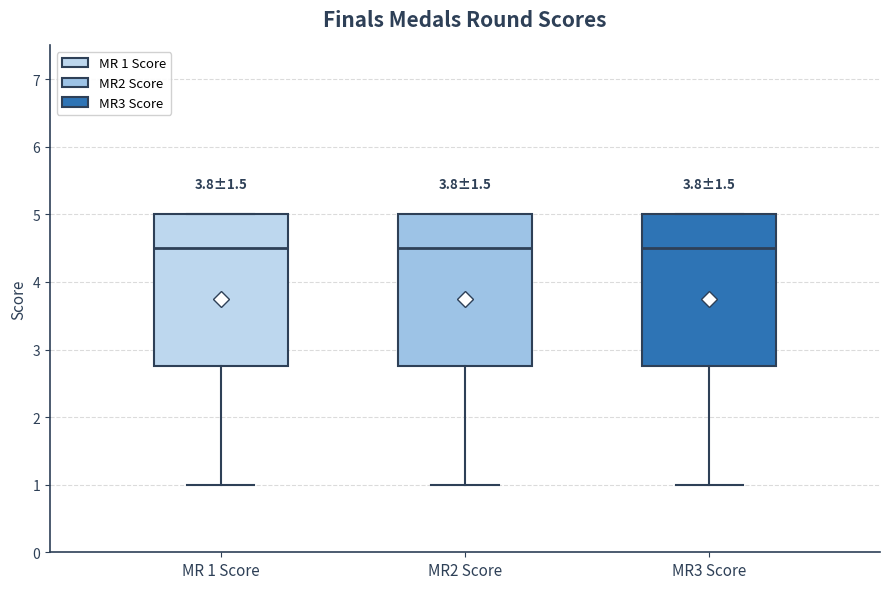

Reading left to right, read every box against the y-axis: the position of its median line, the range the box covers, and the ends of its whiskers. The values are not printed on the chart, so give them approximately, as read against the axis.

MR 1 Score: median 4.5, box 2.8 to 5.0, whiskers 1.0 to 5.0
MR2 Score: median 4.5, box 2.8 to 5.0, whiskers 1.0 to 5.0
MR3 Score: median 4.5, box 2.8 to 5.0, whiskers 1.0 to 5.0